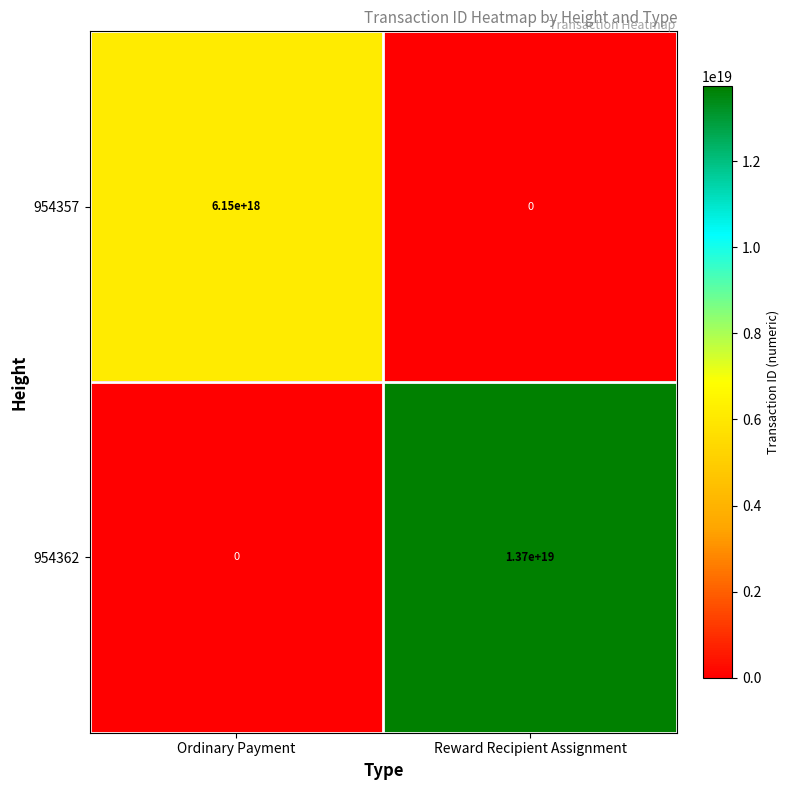

Which series has the largest total across all categories?

954362